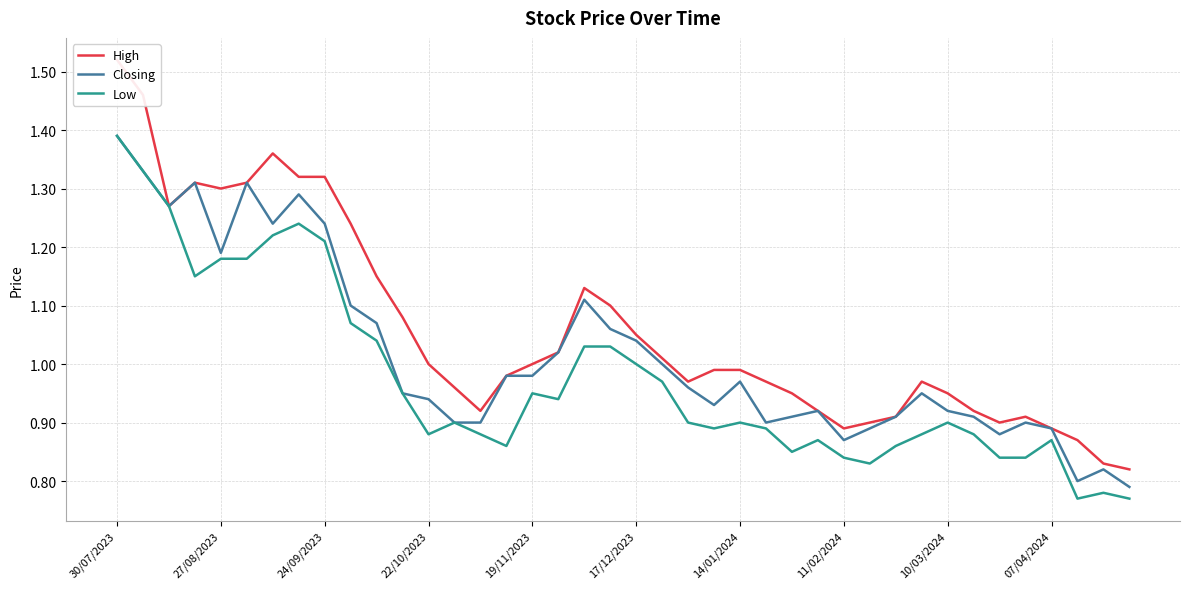

What is the approximate value of High at 18?

1.1